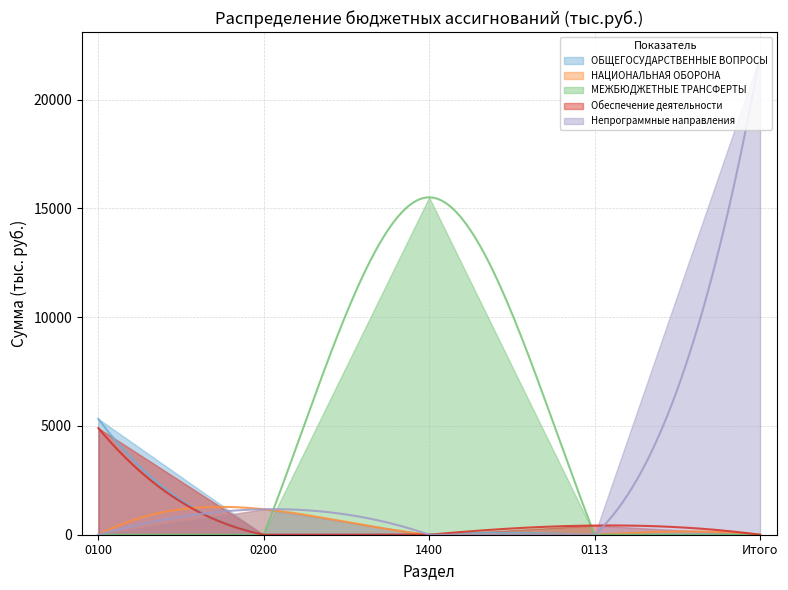

True or false: МЕЖБЮДЖЕТНЫЕ ТРАНСФЕРТЫ has a value of 26874.9 at 2.

False